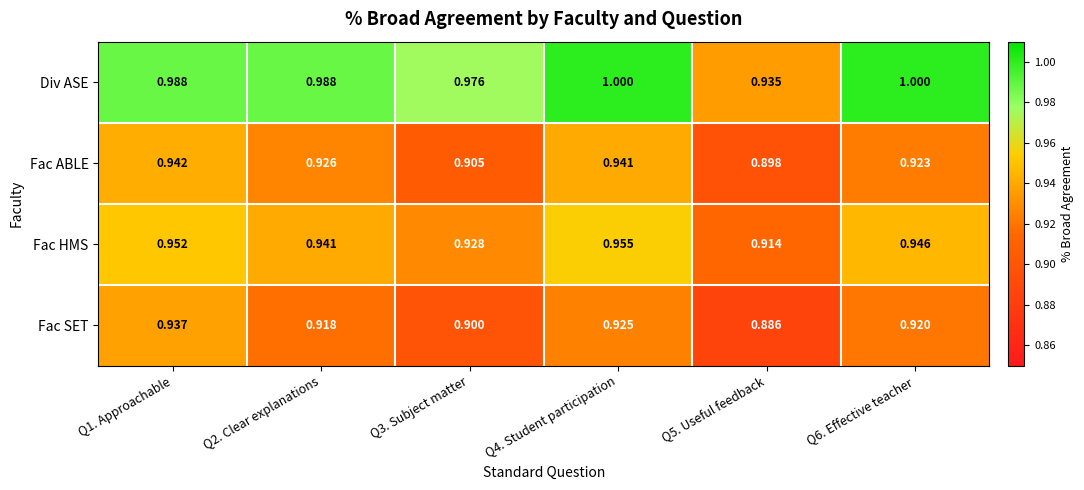

What is the total value across all series at Q2. Clear explanations?

3.8